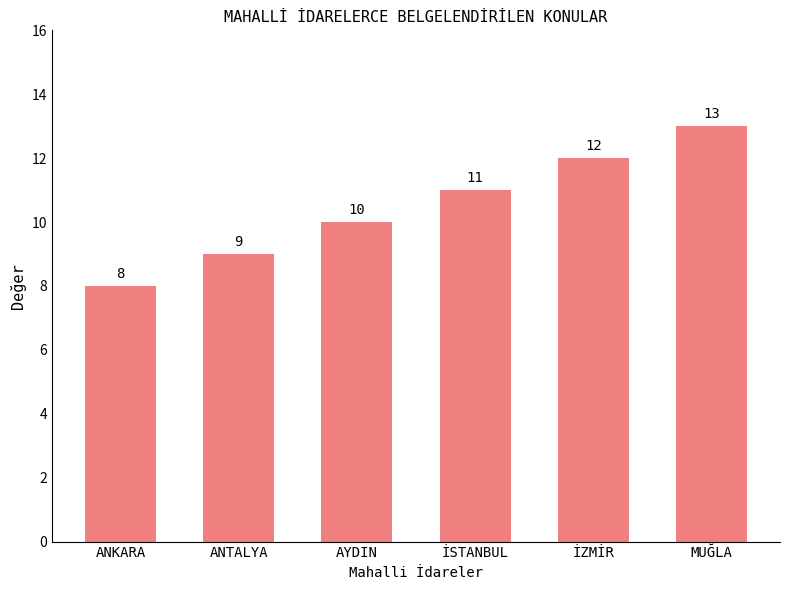

Rank the categories by value from highest to lowest.

MUĞLA, İZMİR, İSTANBUL, AYDIN, ANTALYA, ANKARA